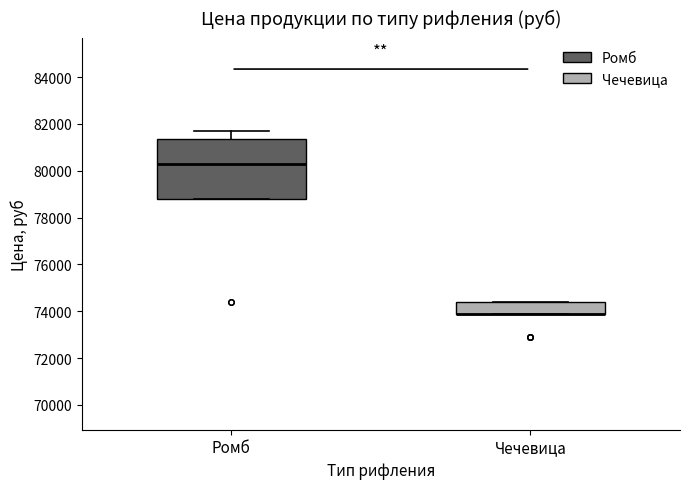

Comparing the boxes themselves (not the whiskers), which one is the tallest?

Ромб